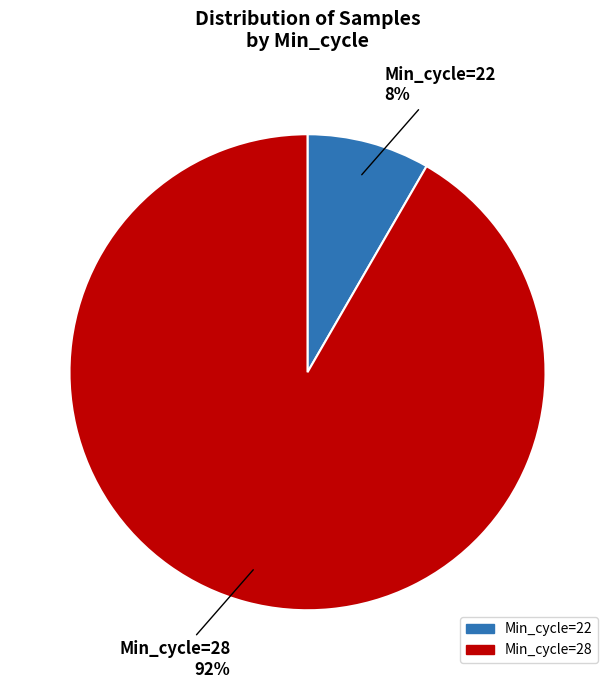

Count the number of slices in the pie.

2